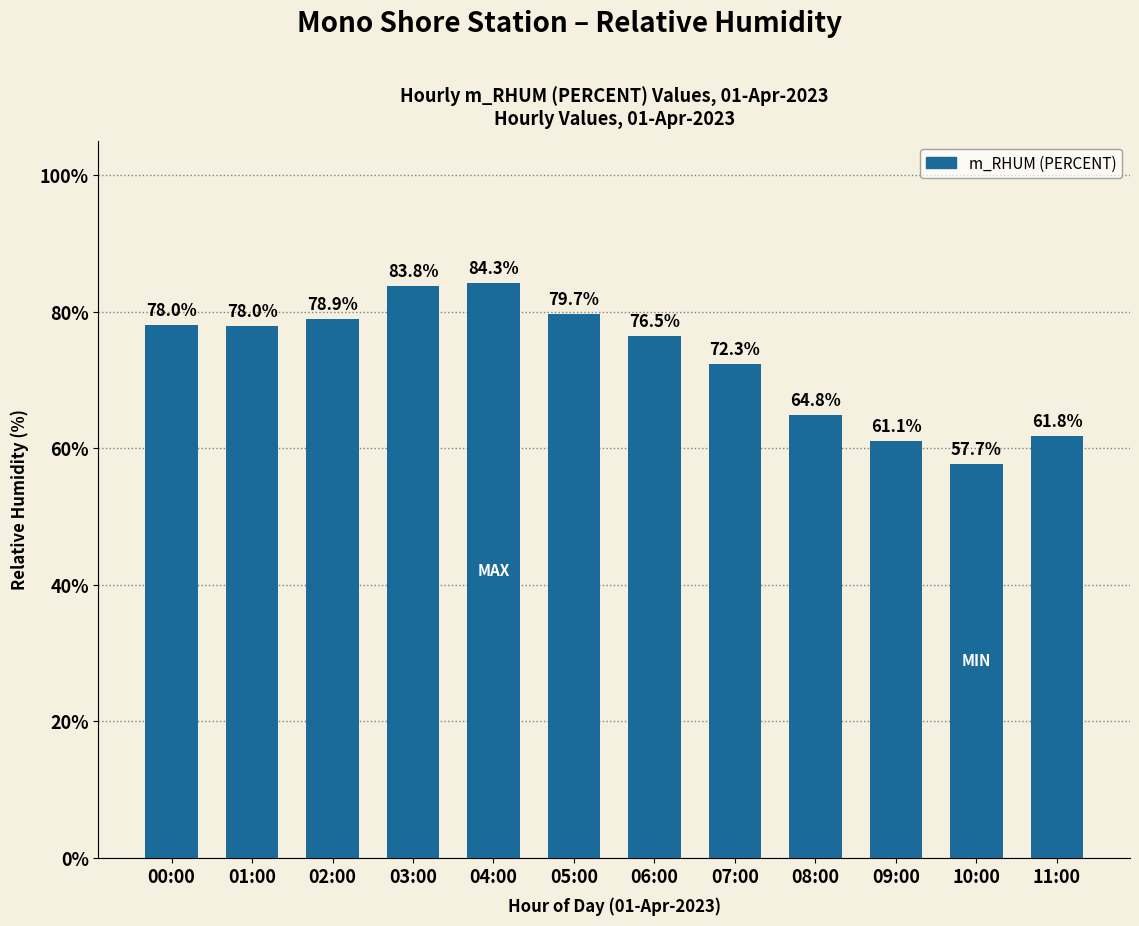

Read the value at 06:00.

76.5